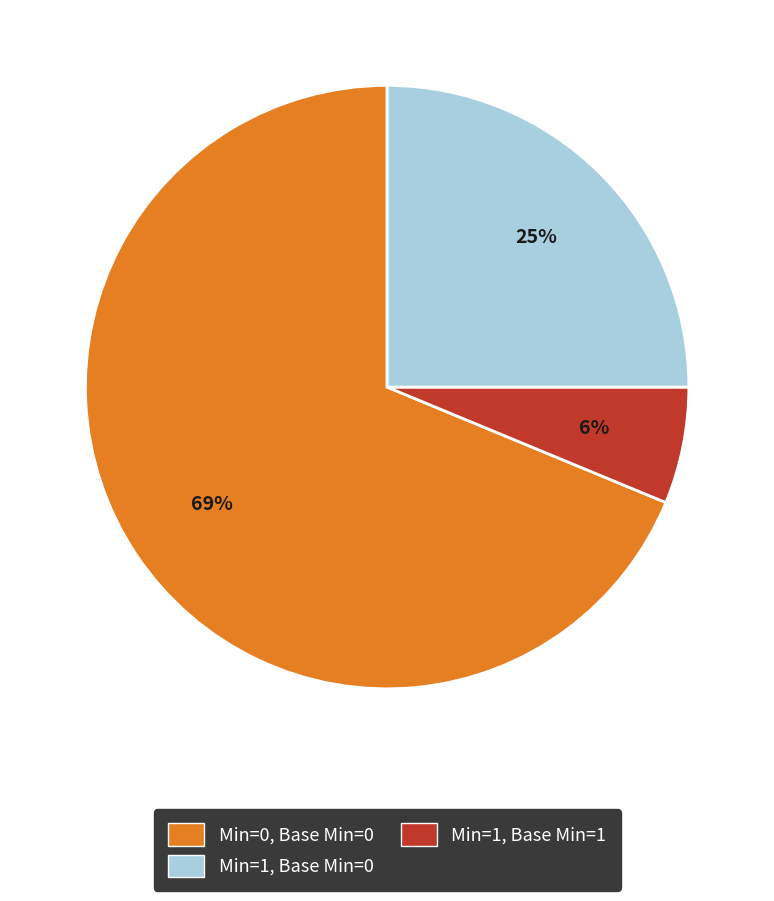

Count the number of slices in the pie.

3